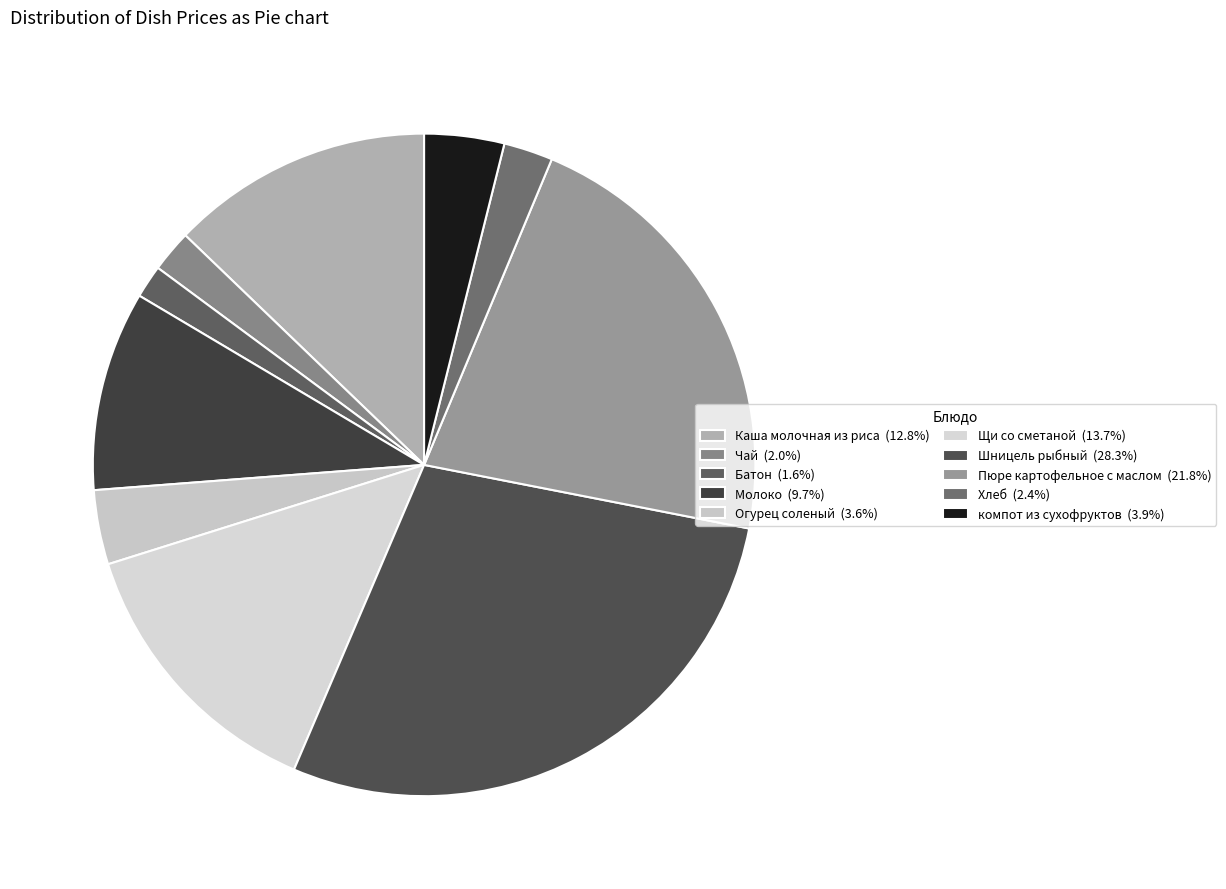

How many slices are in this pie chart?

10